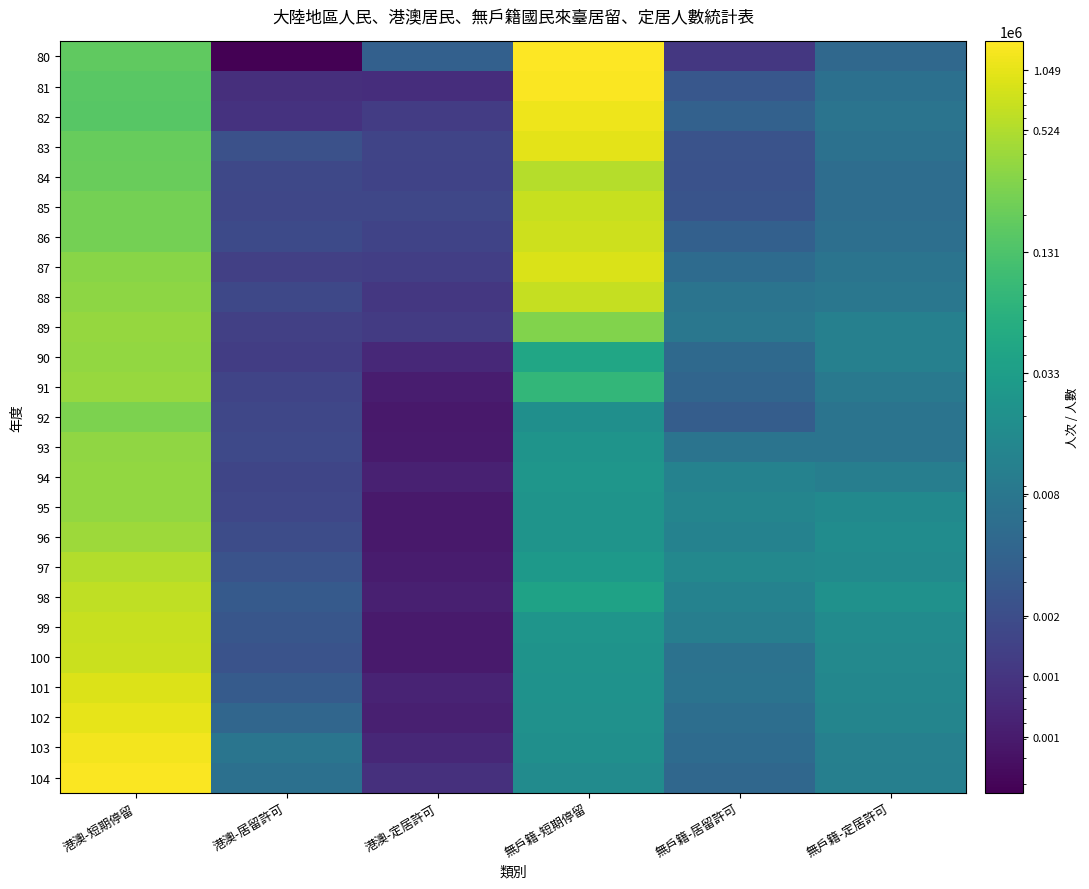

What is the spread (max minus min) of values at 無戶籍-居留許可?

13879